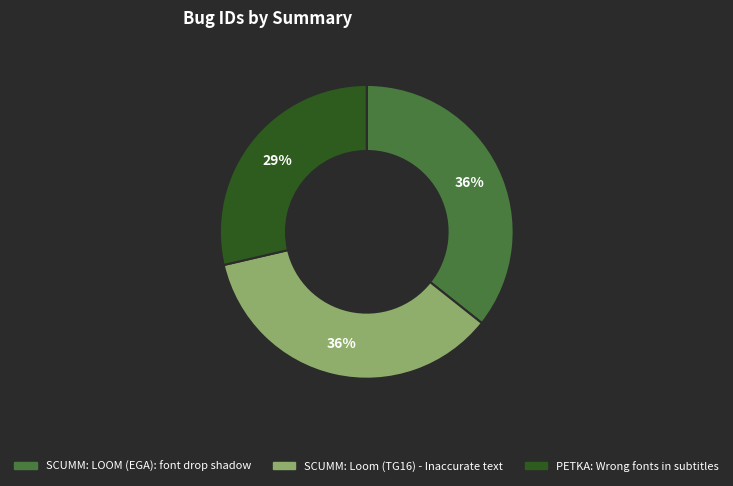

The SCUMM: LOOM (EGA): font drop shadow slice represents 36% of the pie. True or false?

True